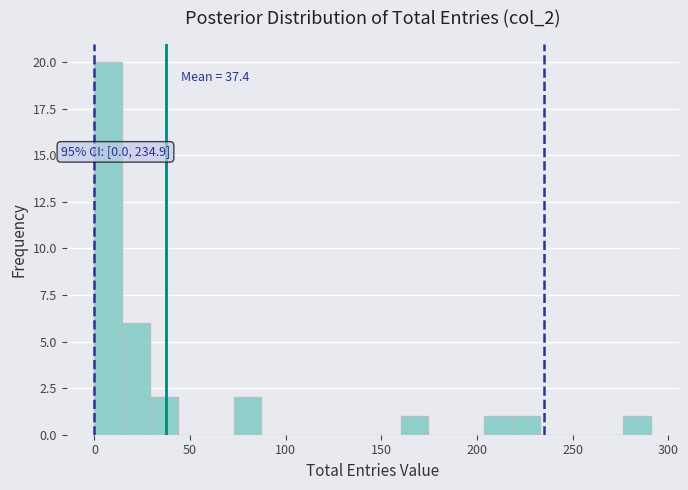

Read against the x-axis, roughly where is the centre of the tallest bar?

5